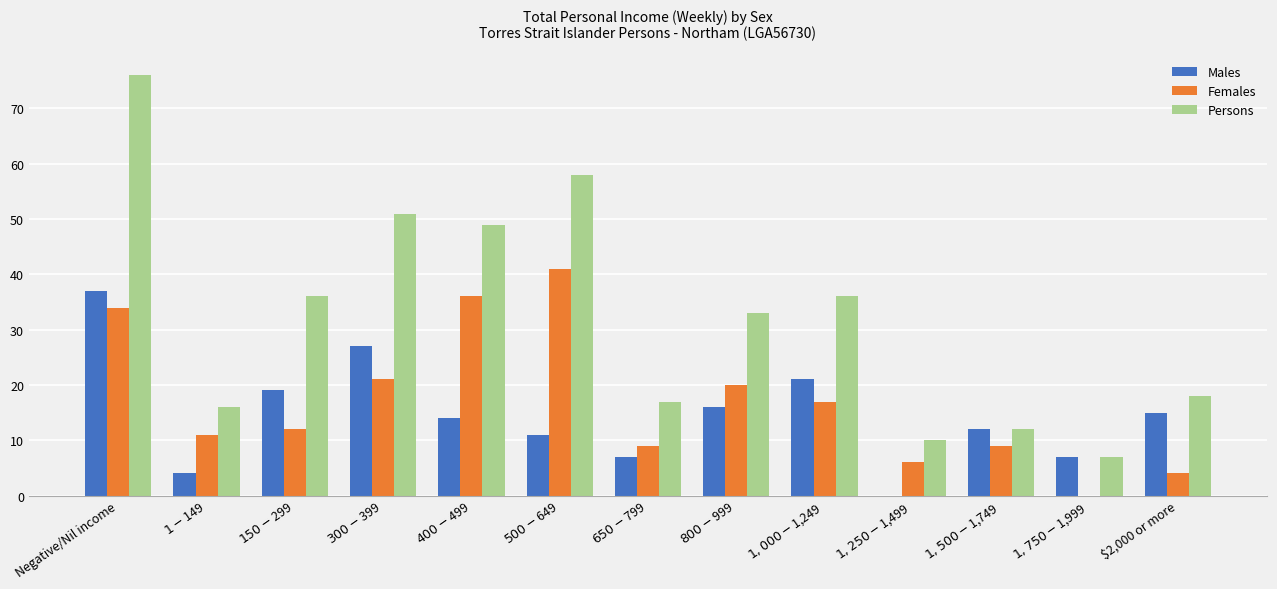

What is the difference between the Females values at $2,000 or more and $1,000-$1,249?

13